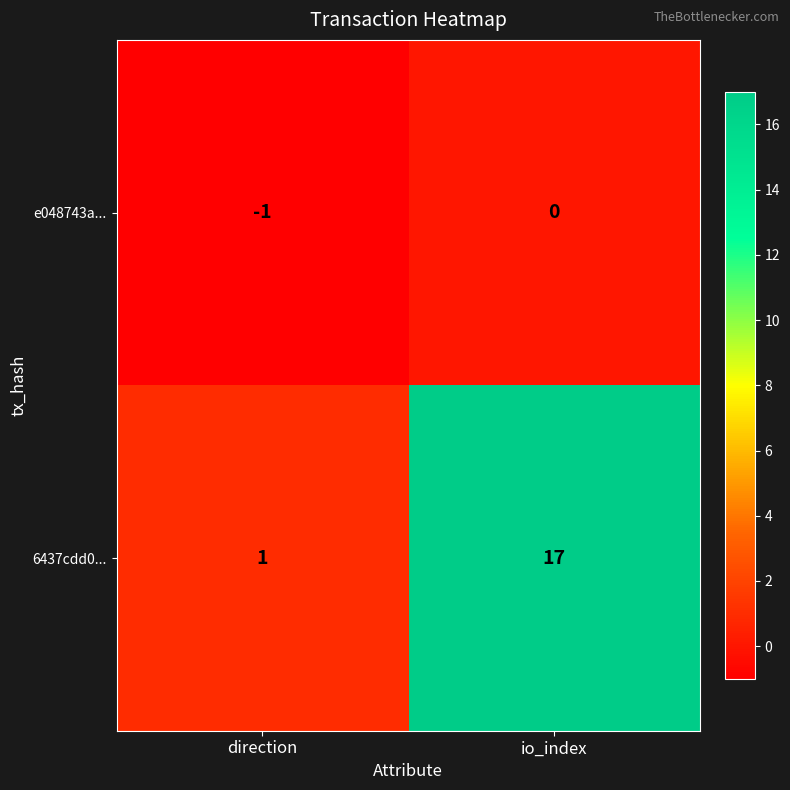

What is the sum of all 6437cdd0... values?

18